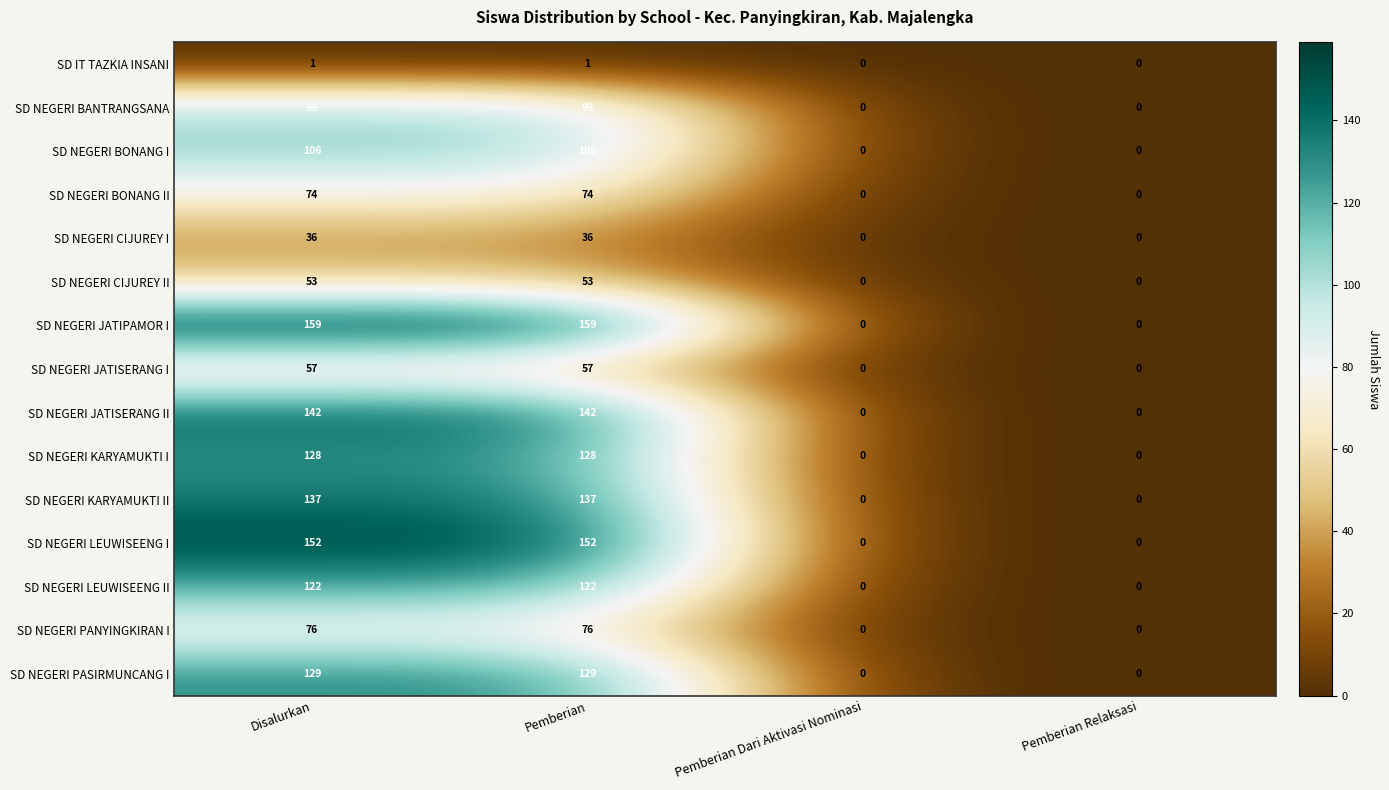

What is the sum of all SD NEGERI KARYAMUKTI I values?

256